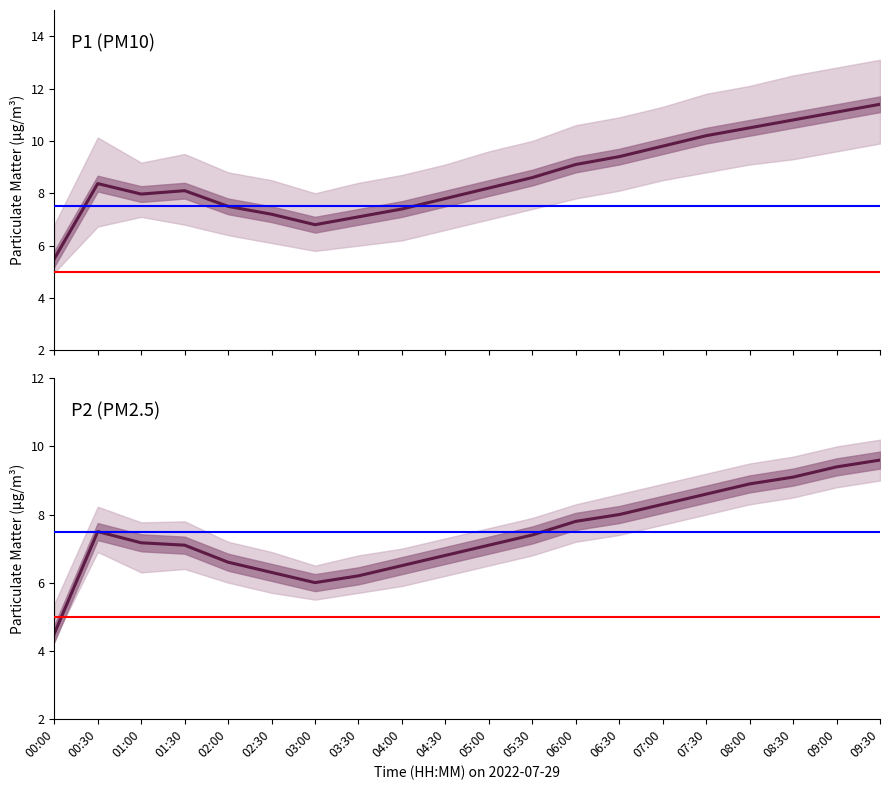

What position from the right is 02:00?

16